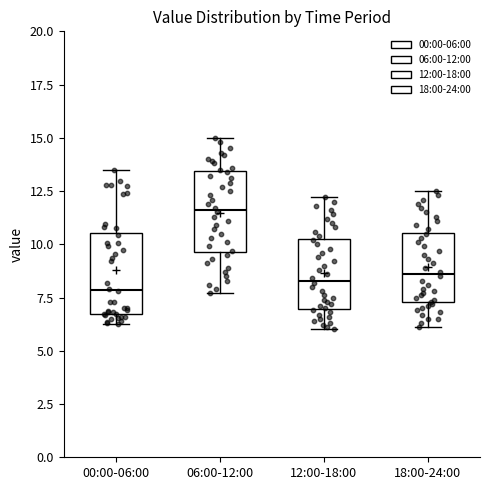

Where is the lower edge of the box for 00:00-06:00 on the y-axis? The values are not printed on the chart, so give them approximately, as read against the axis.

6.5